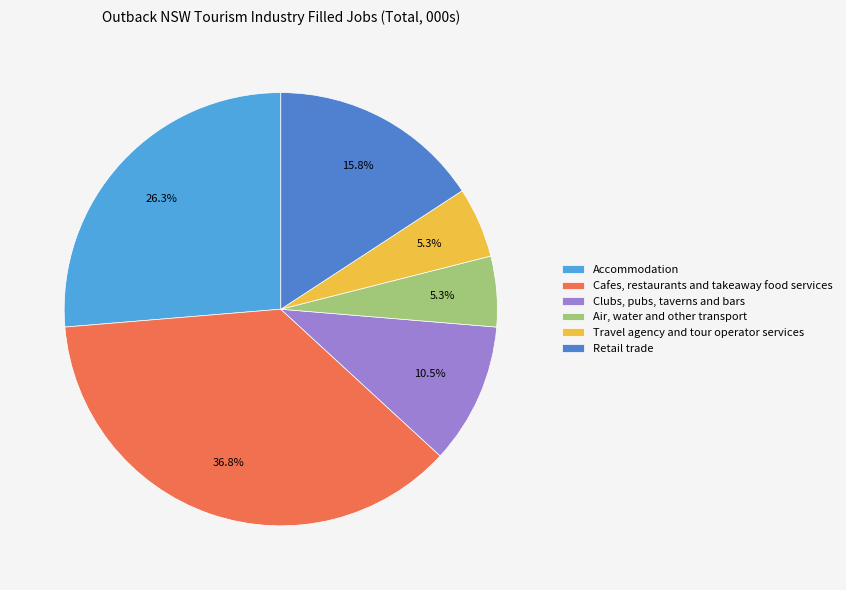

Count the number of slices in the pie.

6